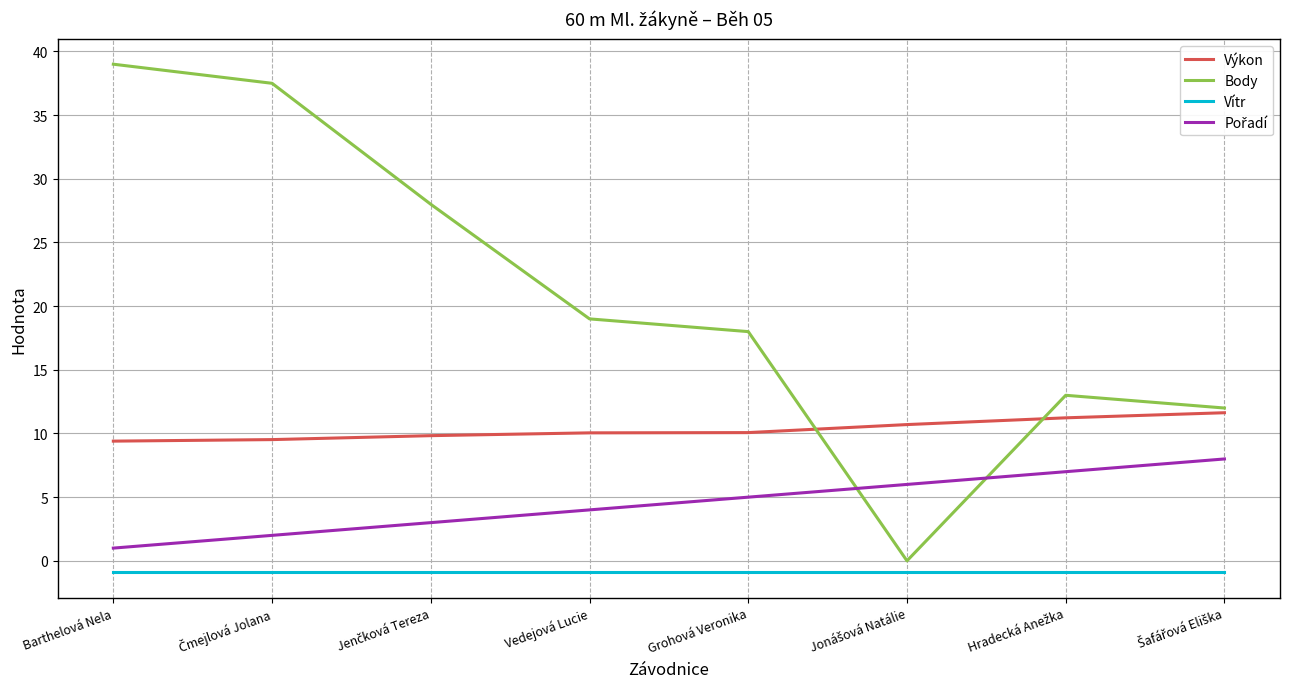

What is the highest value of the Body series?

39.0